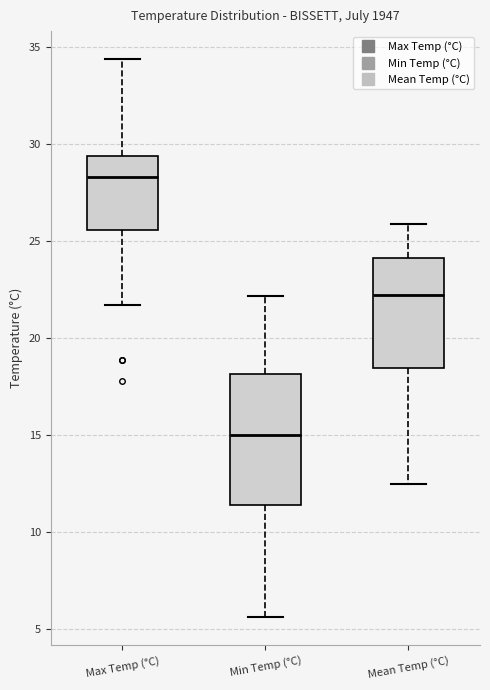

Which box's median line is the highest?

Max Temp (°C)